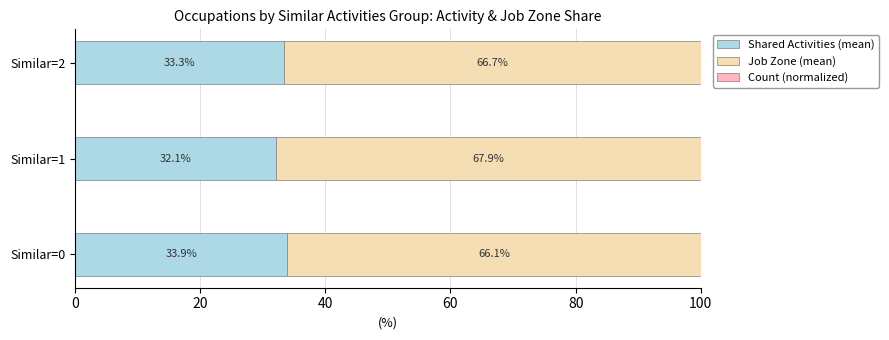

What is the total value across all series at Similar=2?

100.0